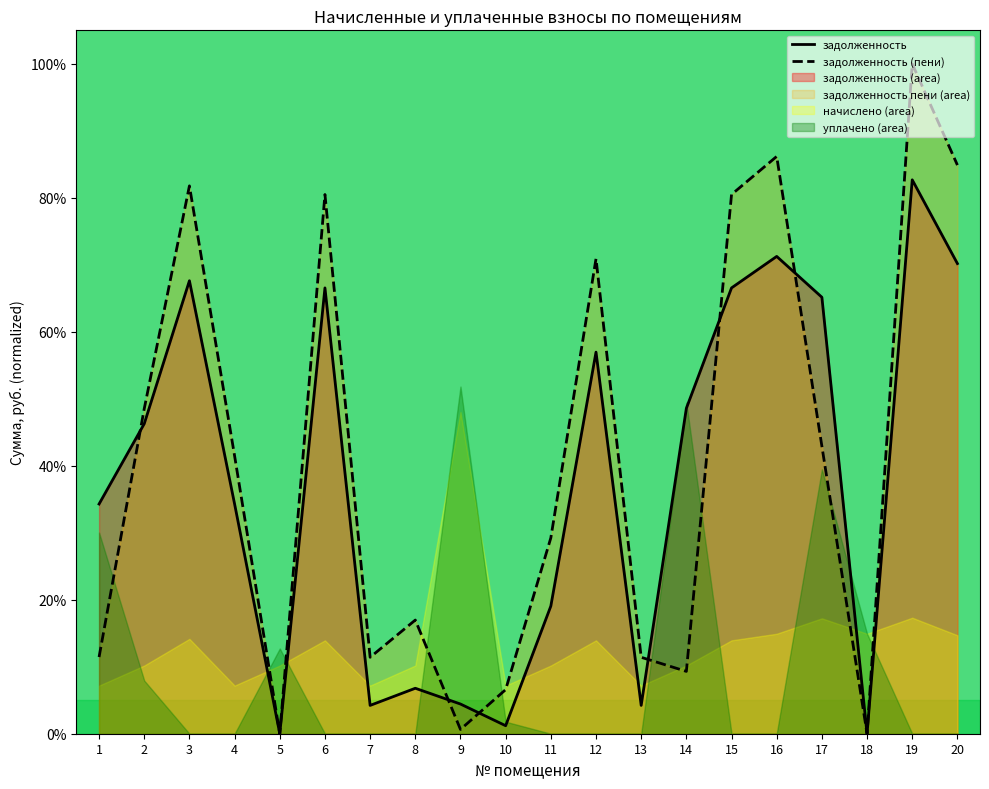

What is the difference between the highest and lowest values at 19?

0.2